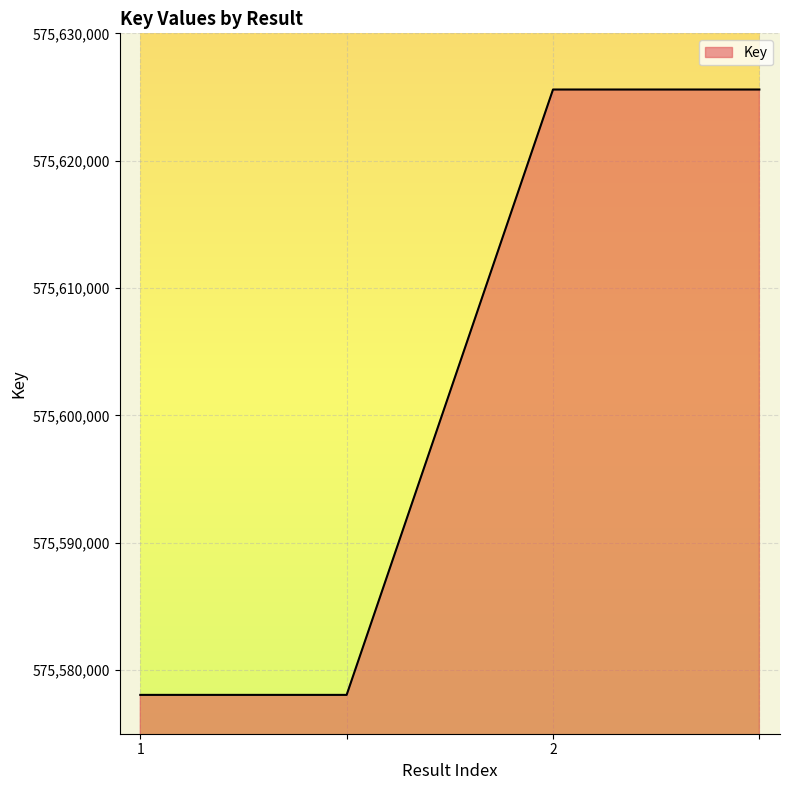

How many lines are shown in the chart?

1